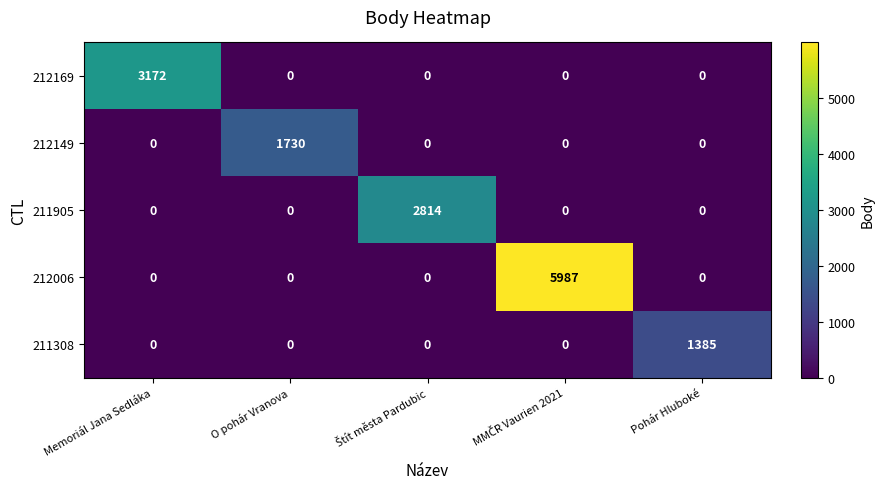

How many distinct data groups are displayed?

5